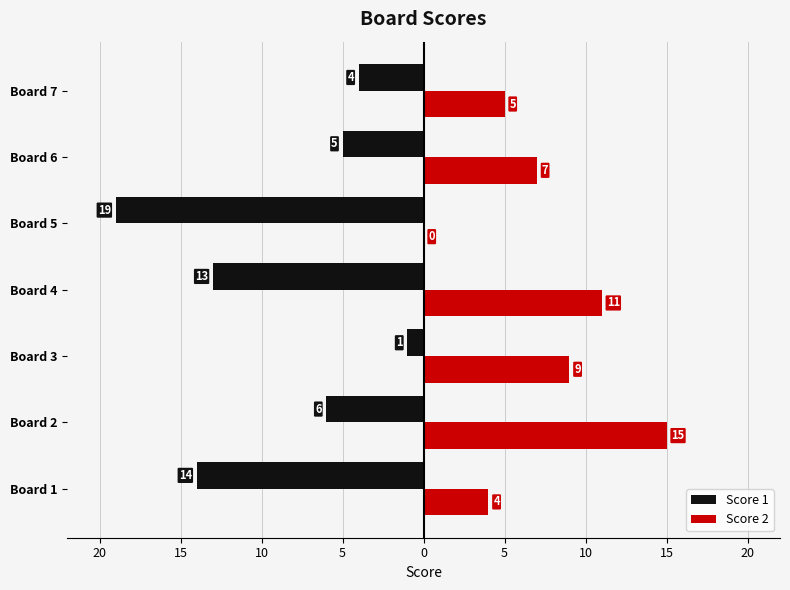

At how many categories does at least one series exceed 0?

6